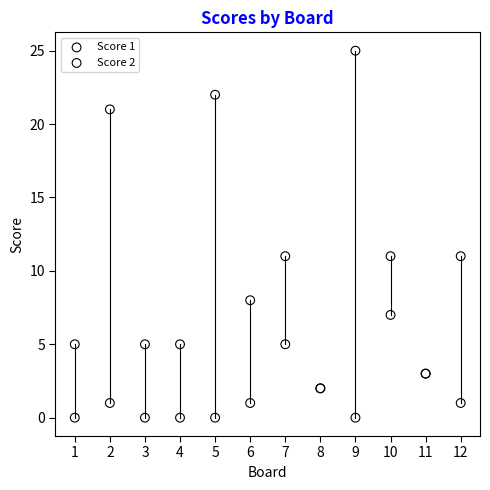

What is the X range (max minus min) for the scatter plot?

11